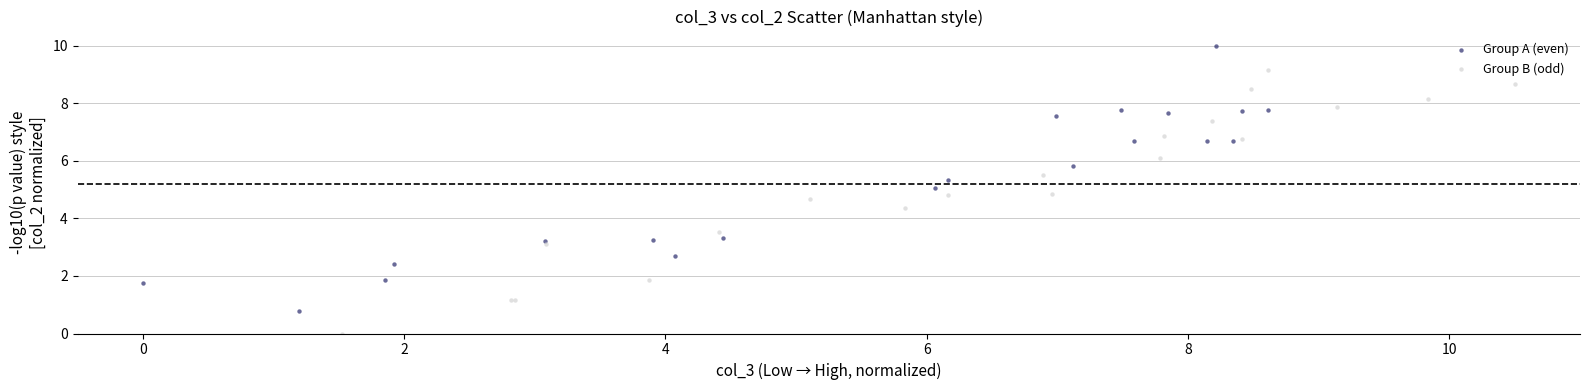

Which series contains the highest Y value?

Group A (even)